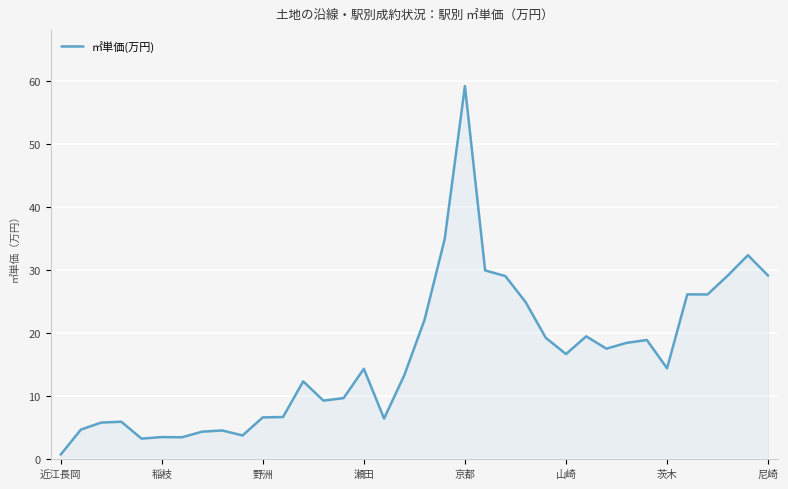

What is the difference between the maximum and minimum values?

58.5